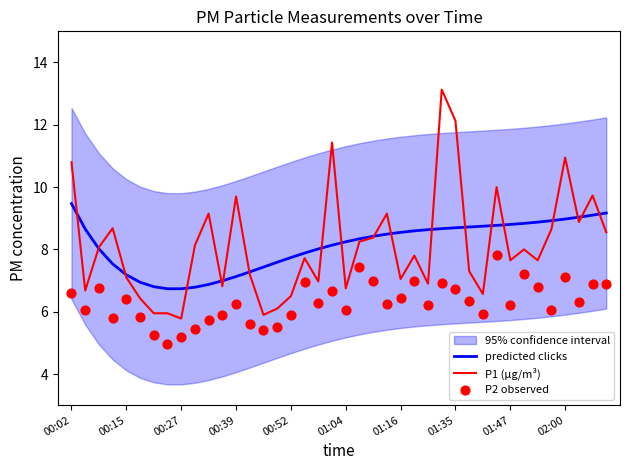

Which series has the largest Y range (max minus min)?

P1 (µg/m³)